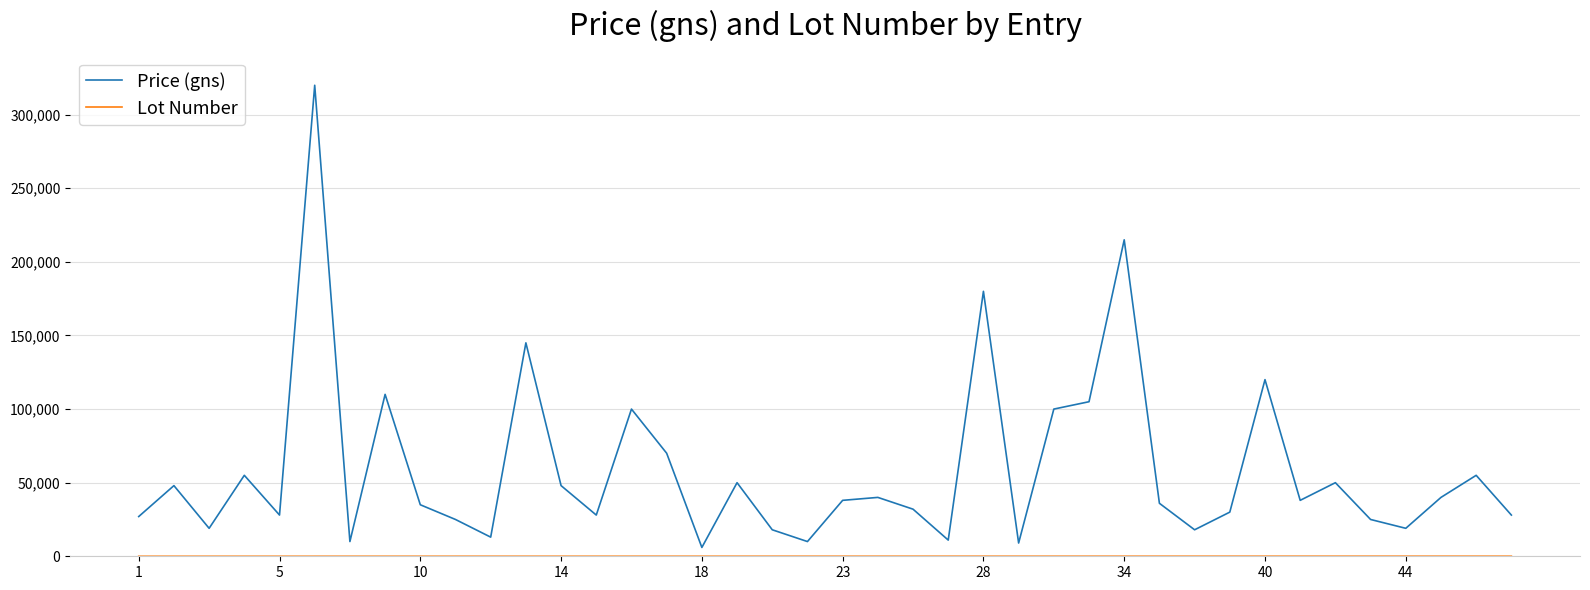

Which series has the largest range (max minus min)?

Price (gns)